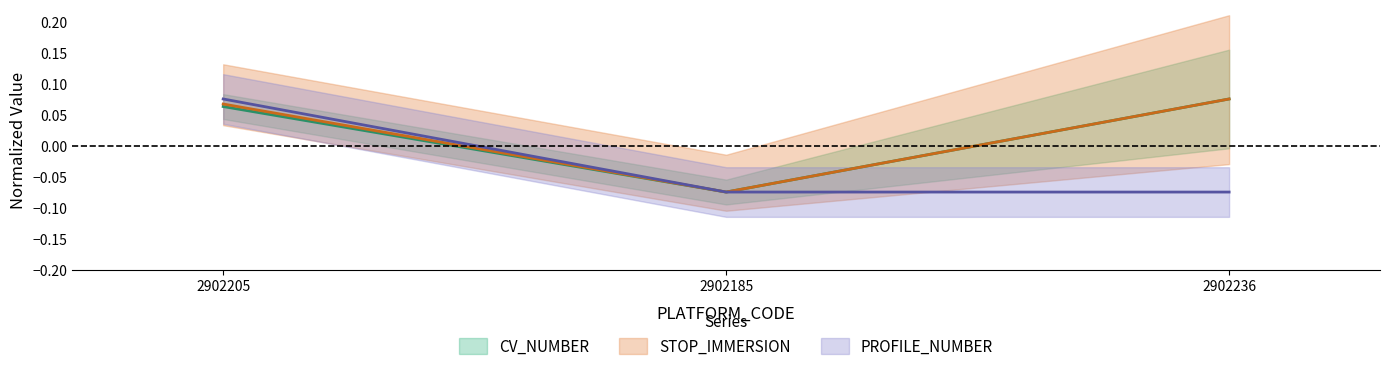

How many negative values does the STOP_IMMERSION series have?

1